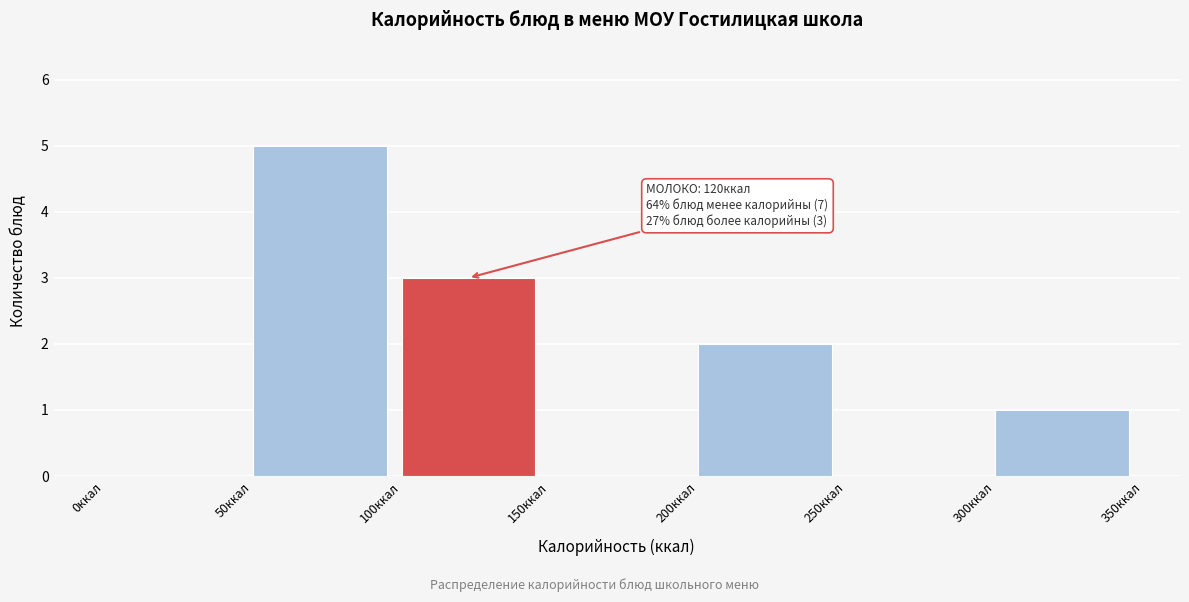

Which range on the x-axis has the tallest bar?

50 to 100